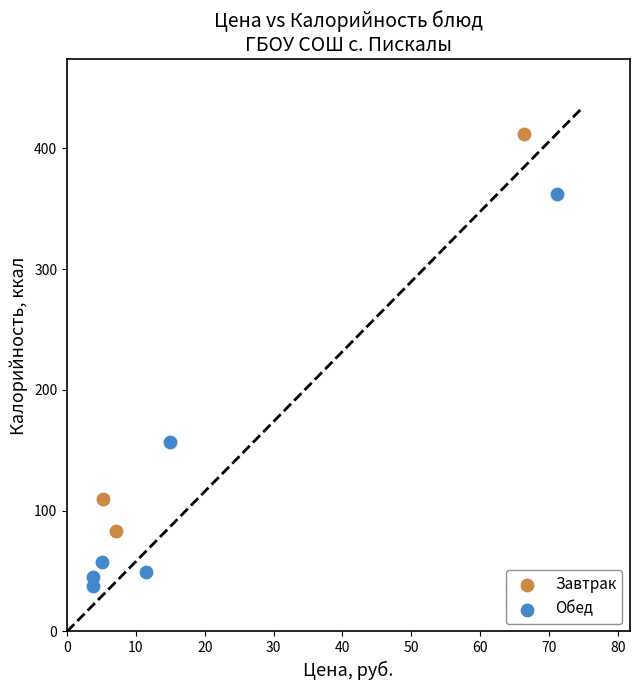

Which series contains the highest Y value?

Завтрак